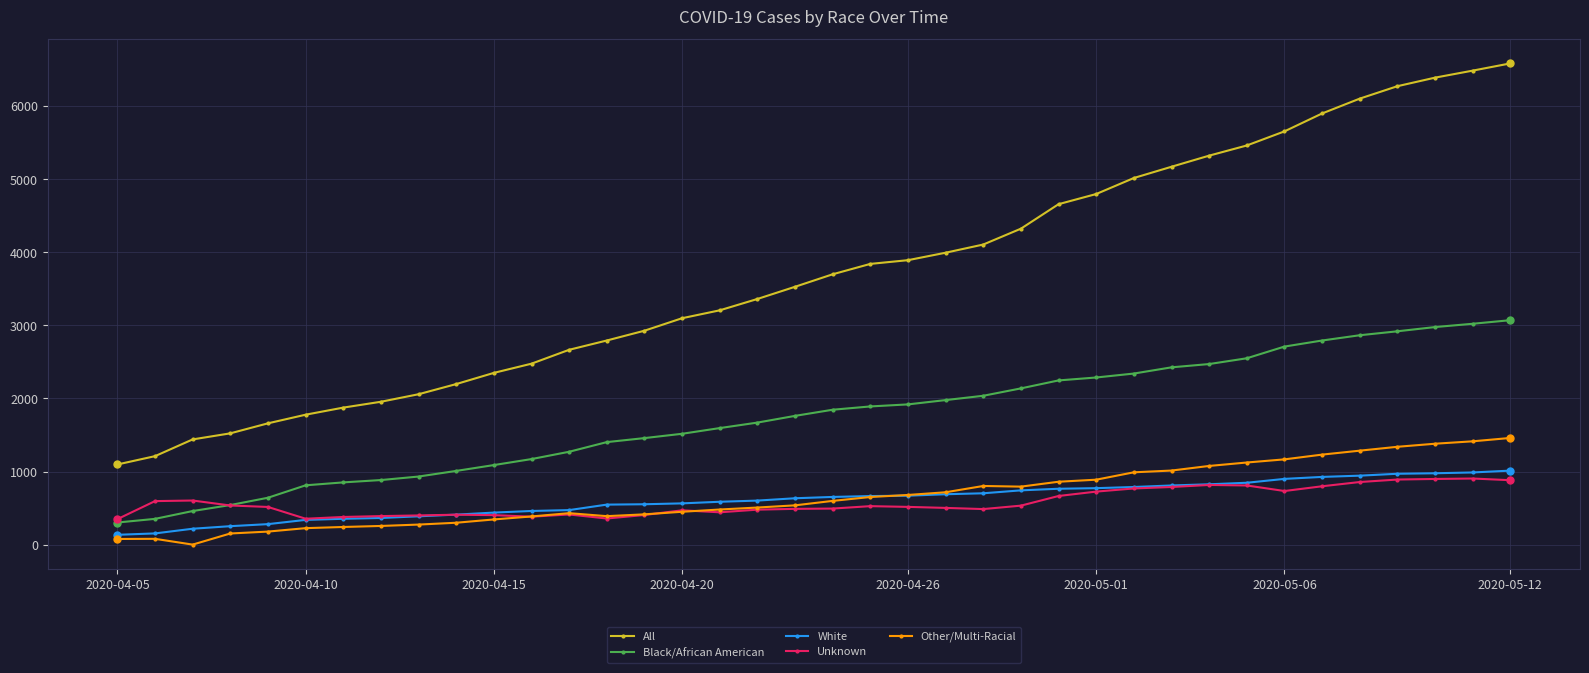

What is the smallest value displayed?

1